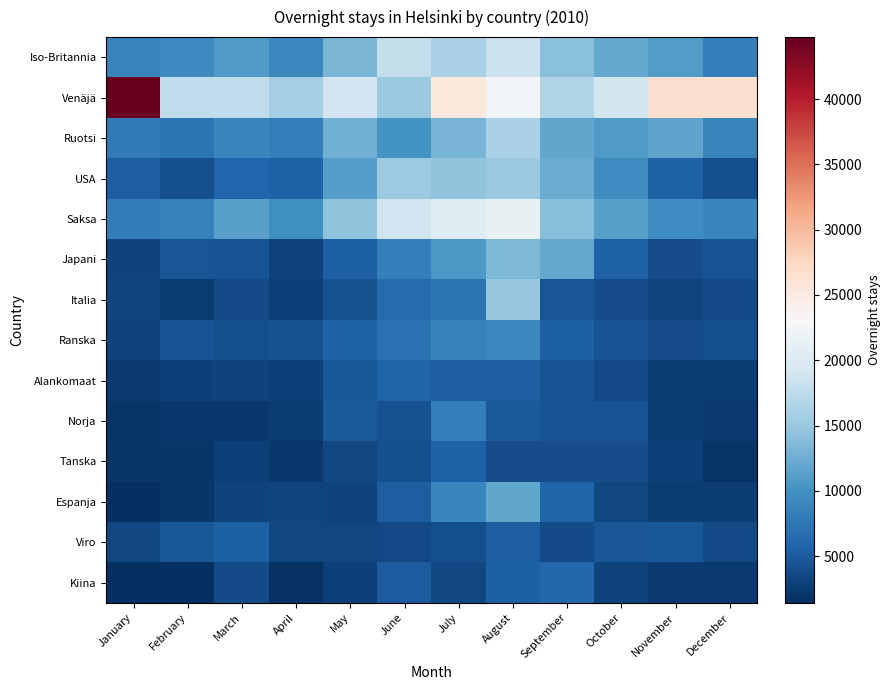

Reading left to right, extract all data points from this chart.

Iso-Britannia: January=8588	February=9329	March=10851	April=9194	May=13208	June=17911	July=16091	August=18407	September=14018	October=11994	November=11008	December=8304
Venäjä: January=44757	February=17507	March=17538	April=15787	May=19004	June=15057	July=25398	August=22485	September=16630	October=19040	November=26480	December=26414
Ruotsi: January=7771	February=7346	March=8998	April=8195	May=12755	June=10123	July=13087	August=16031	September=11917	October=10765	November=11590	December=8815
USA: January=5252	February=4131	March=5940	April=5498	May=11153	June=15187	July=14306	August=15129	September=12412	October=9574	November=5504	December=3993
Saksa: January=8112	February=8409	March=11369	April=9832	May=14333	June=18778	July=20280	August=21555	September=13852	October=11385	November=9564	December=9029
Japani: January=3097	February=4557	March=4458	April=3097	May=5477	June=8236	July=10572	August=13354	September=11939	October=5592	November=3928	December=4310
Italia: January=3128	February=2588	March=3699	April=2811	May=4141	June=6350	July=7493	August=14923	September=4606	October=3824	November=3190	December=3778
Ranska: January=3108	February=4344	March=4008	April=4228	May=5554	June=6913	July=8372	August=9125	September=5476	October=4375	November=3851	December=4024
Alankomaat: January=2303	February=2784	March=3073	April=2941	May=4722	June=5657	July=5241	August=5272	September=4380	October=3474	November=2749	December=2472
Norja: January=1888	February=2158	March=2164	April=2493	May=4945	June=4276	July=8272	August=4868	September=4360	October=4430	November=2681	December=2279
Tanska: January=1951	February=1946	March=2860	April=2128	May=3452	June=3982	July=5559	August=3839	September=3888	October=3955	November=2910	December=1852
Espanja: January=1526	February=1939	March=3066	April=3127	May=3098	June=5157	July=9024	August=11855	September=5707	October=3292	November=2544	December=2653
Viro: January=3328	February=4650	March=5370	April=3324	May=3355	June=3600	July=4022	August=5246	September=3789	October=4523	November=4797	December=3459
Kiina: January=1491	February=1424	March=3767	April=1711	May=2874	June=5066	July=3373	August=5453	September=6064	October=3097	November=2299	December=2390